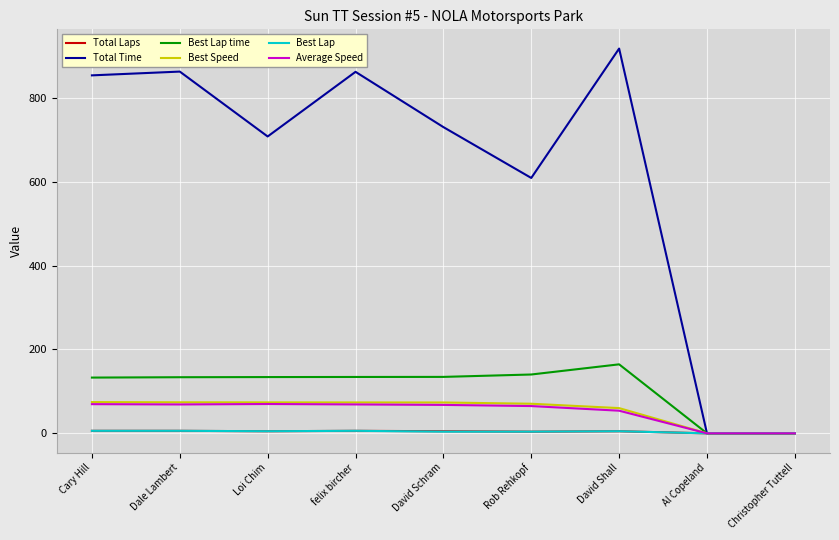

Which series has the largest range (max minus min)?

Total Time